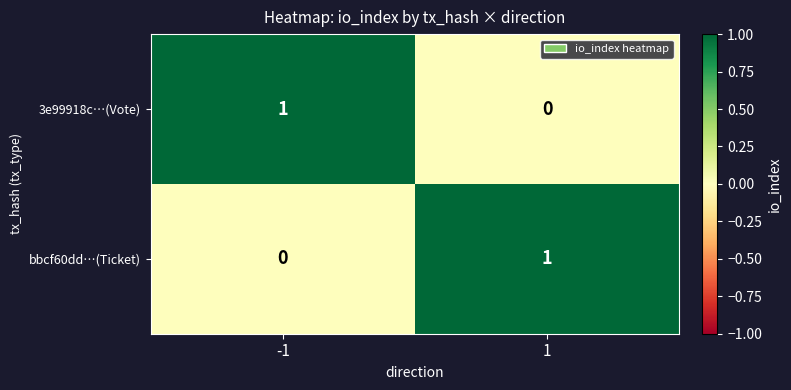

What is the difference between the highest and lowest values at -1?

1